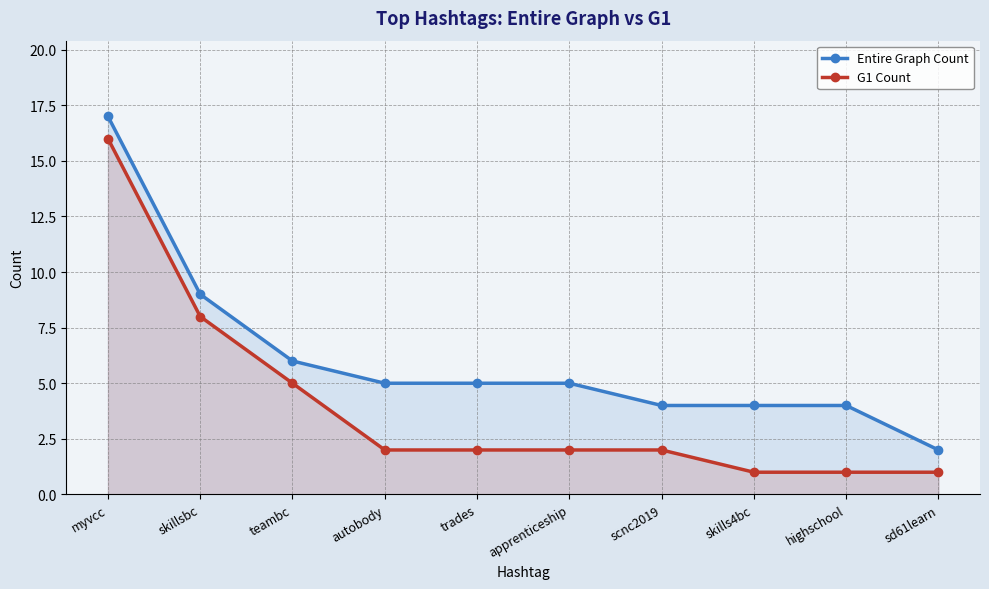

True or false: G1 Count has more than 1 interior local peaks.

False